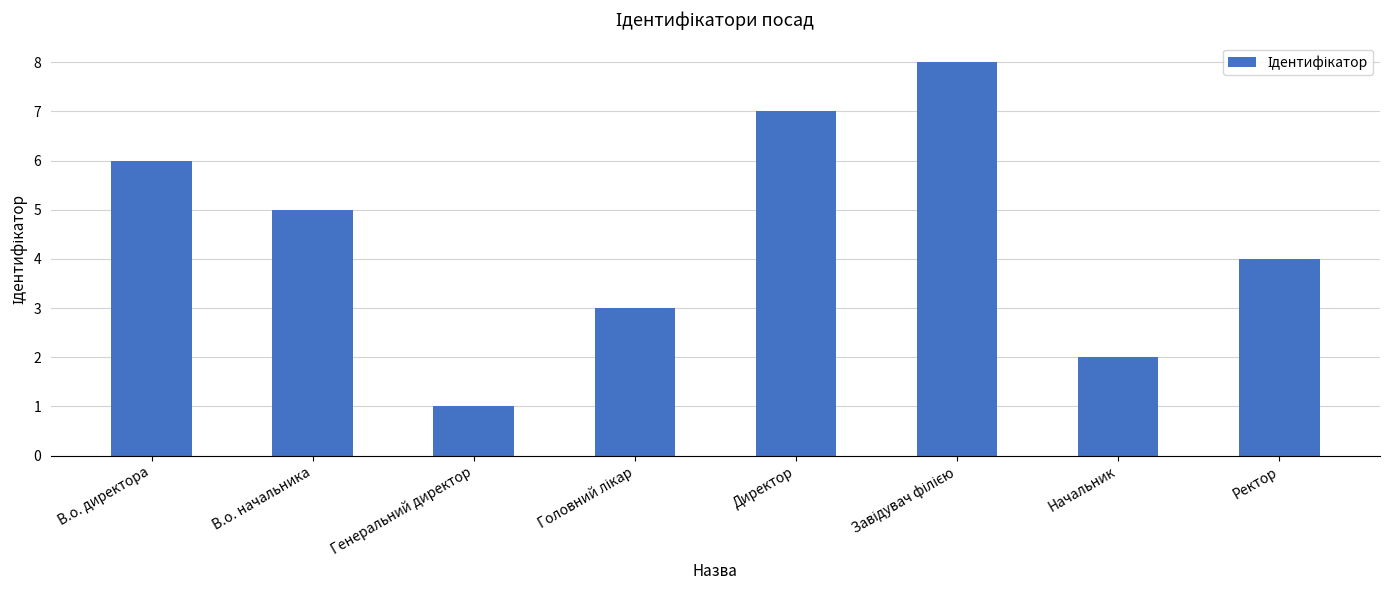

What is the ratio of the value at Генеральний директор to the value at Начальник?

0.5